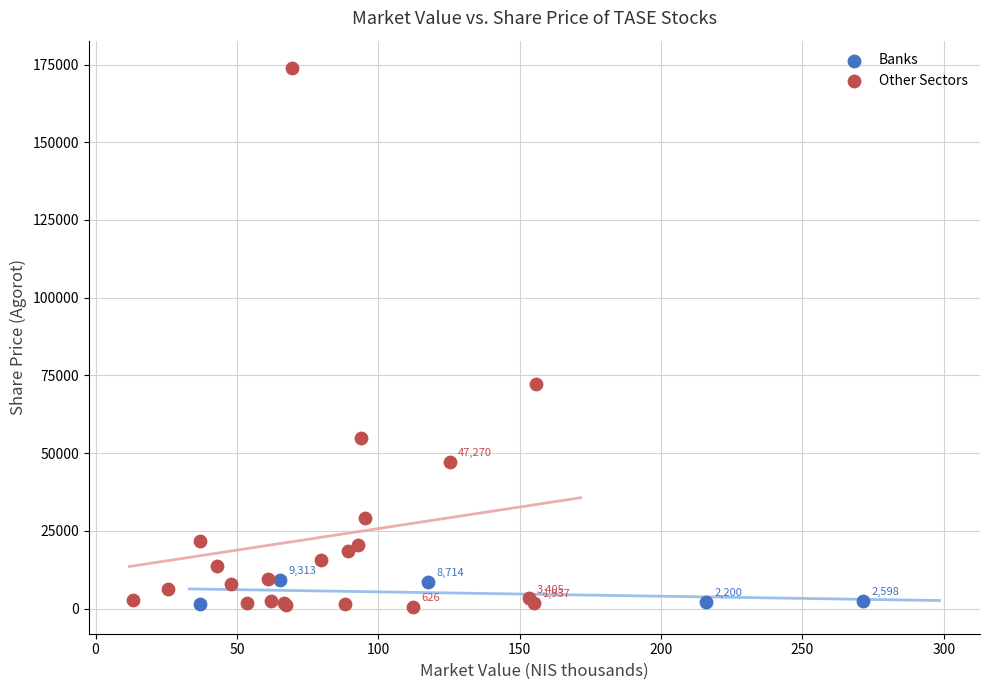

Which series has the widest spread of Y values?

Other Sectors